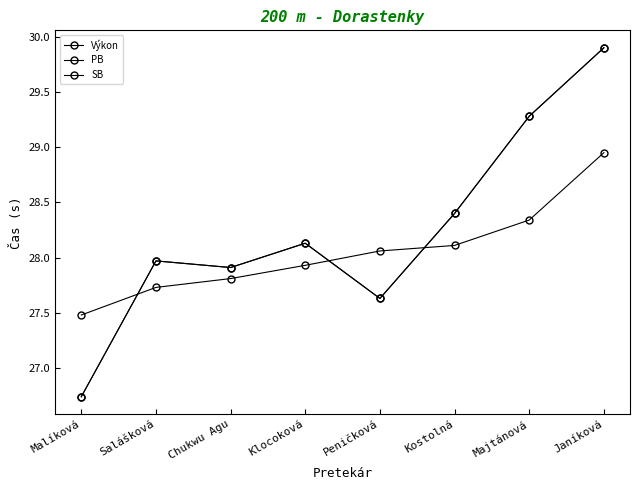

At which label does Výkon first exceed 28?

Peničková